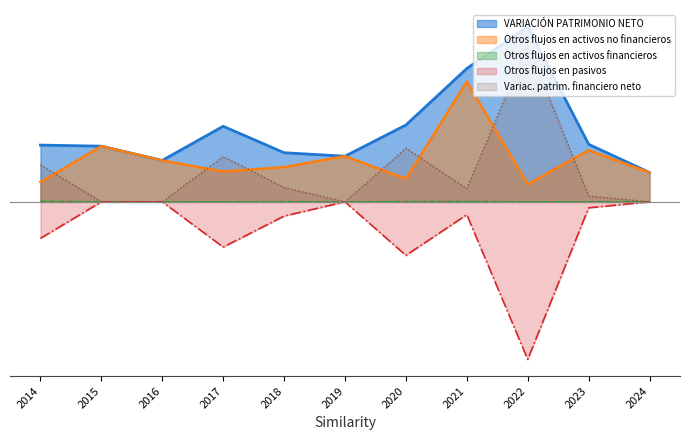

What is the greatest value displayed?

91.0